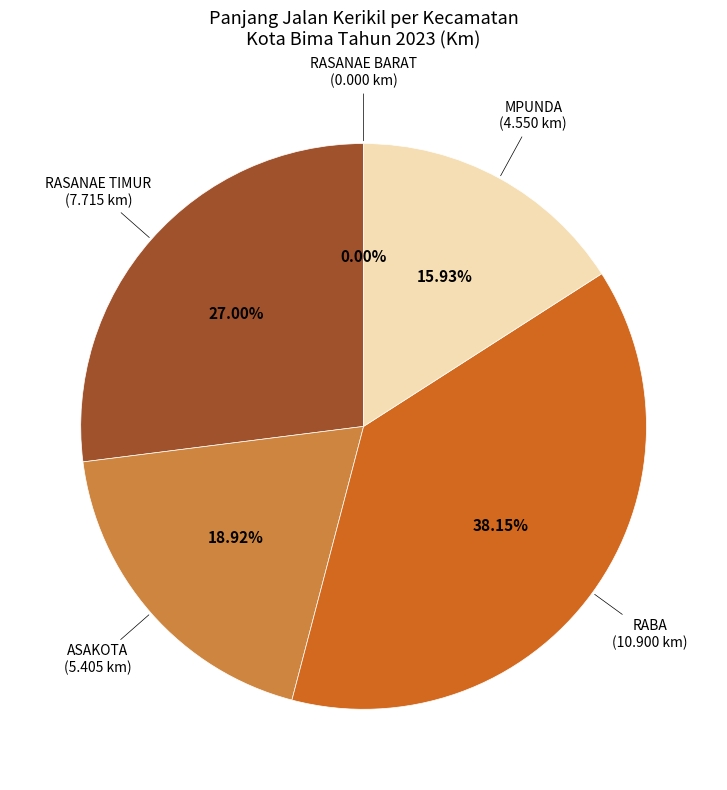

What percentage is NOT represented by RASANAE TIMUR?

73.0%